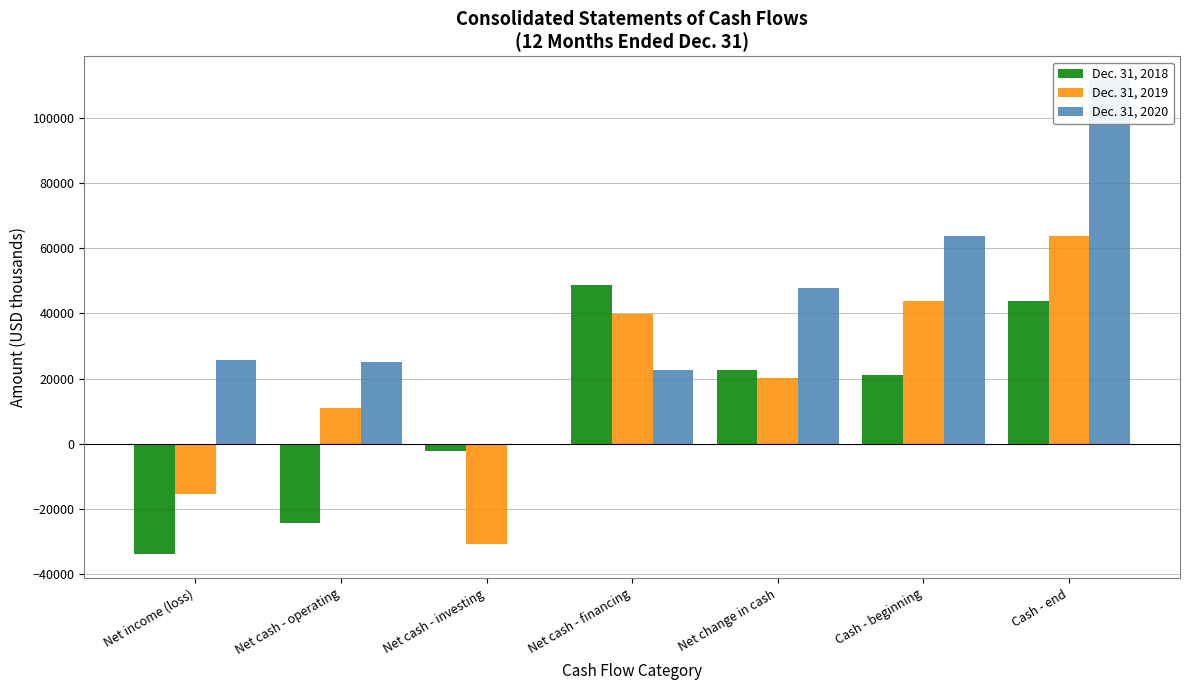

How many negative values does the Dec. 31, 2019 series have?

2